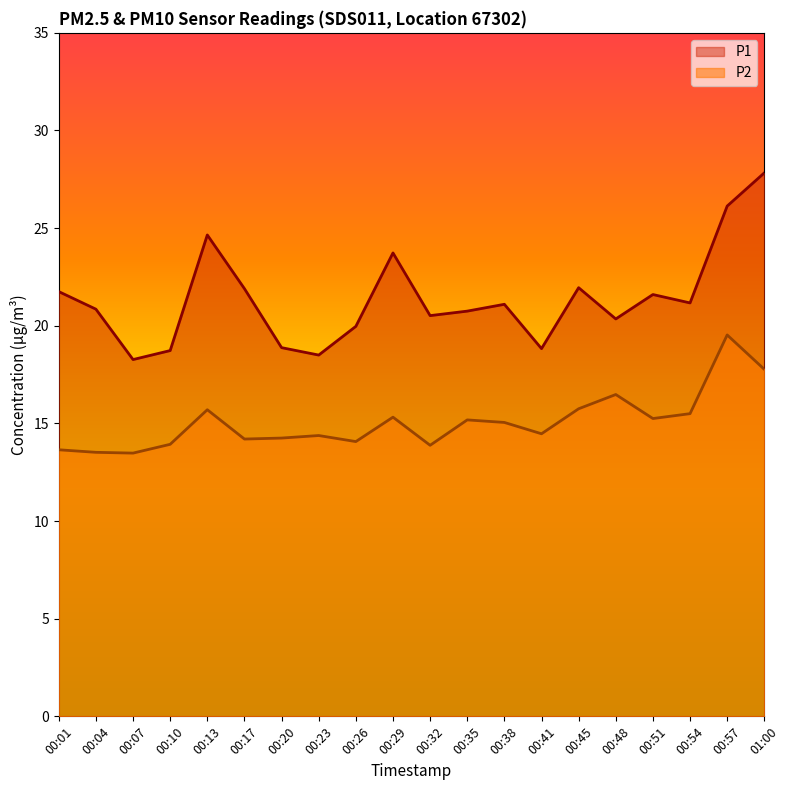

In P1, how many points are lower than both neighbors (excluding endpoints)?

6